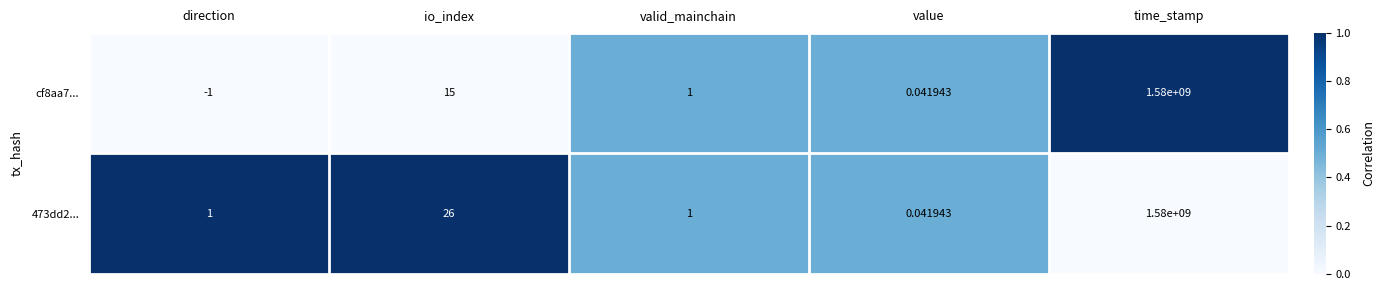

Where is 473dd2... nearest to the value 790000000?

io_index